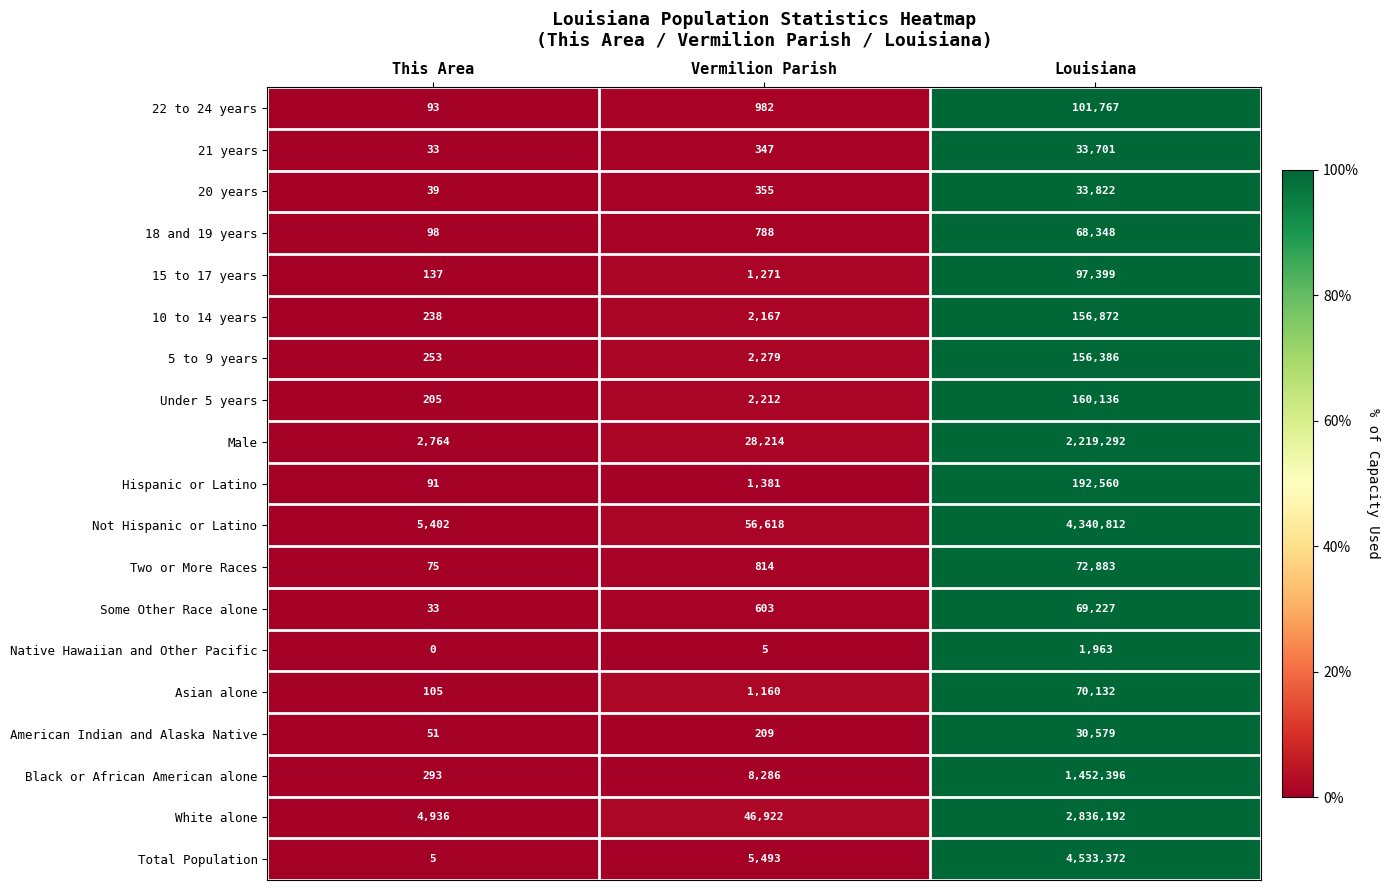

The Under 5 years series shows 160136 at Louisiana. True or false?

True